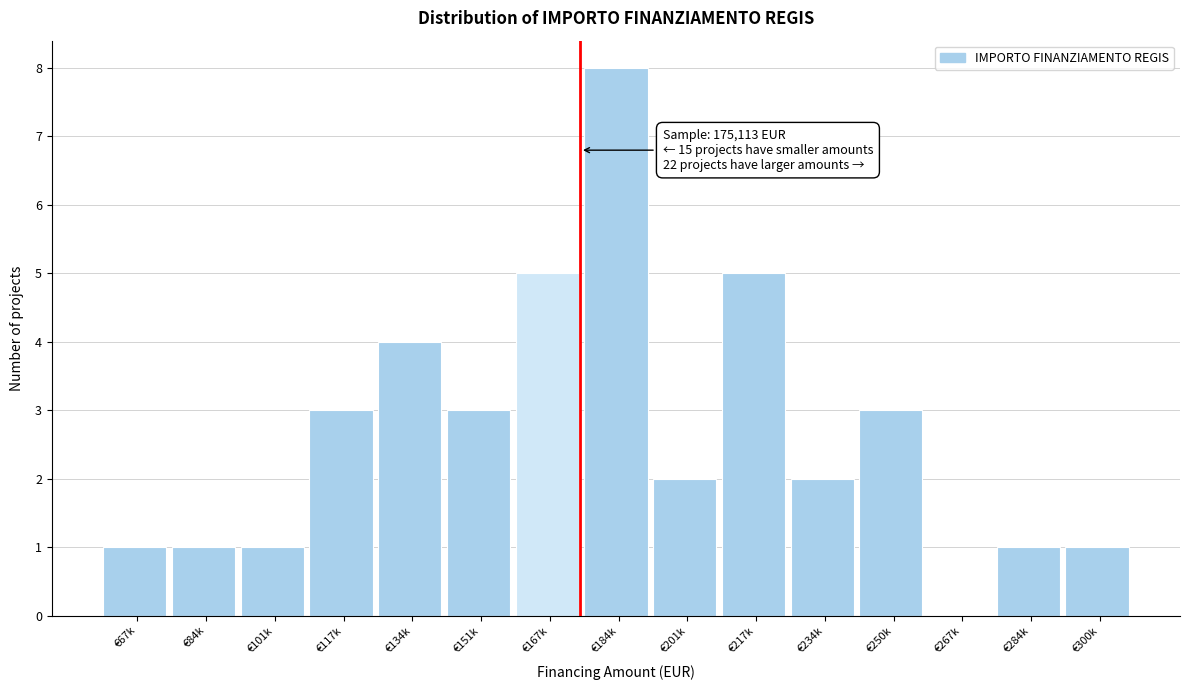

Reading right to left, extract all data points from this chart.

€300k=1	€284k=1	€267k=0	€250k=3	€234k=2	€217k=5	€201k=2	€184k=8	€167k=5	€151k=3	€134k=4	€117k=3	€101k=1	€84k=1	€67k=1